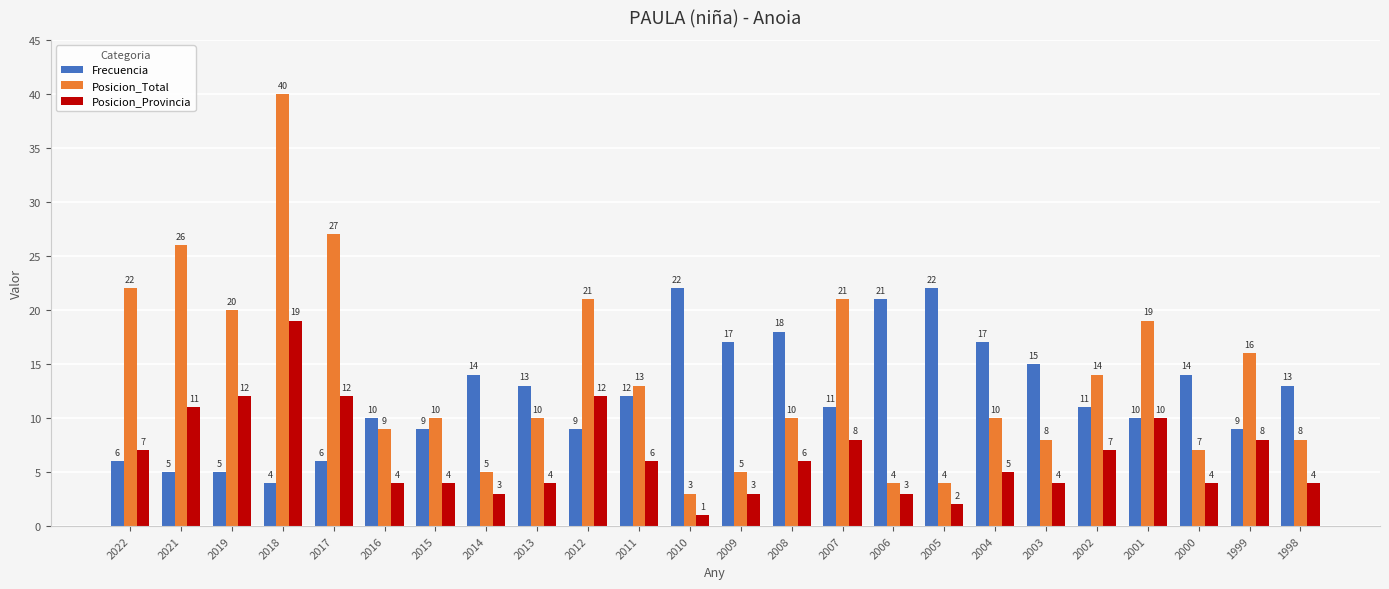

True or false: Posicion_Provincia has a value of 10 at 2002.

False